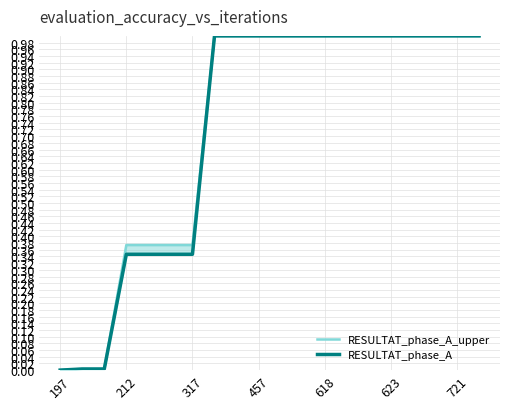

Is the value of RESULTAT_phase_A at 618 greater than the value of RESULTAT_phase_A_upper at 13?

No